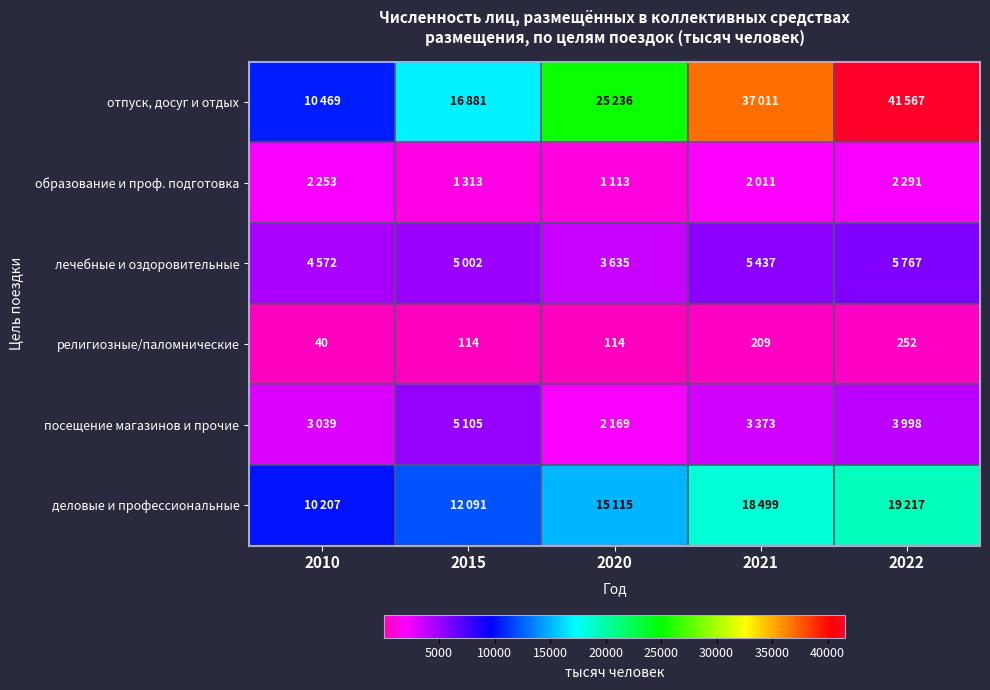

At which category is the sum across all series the highest?

2022